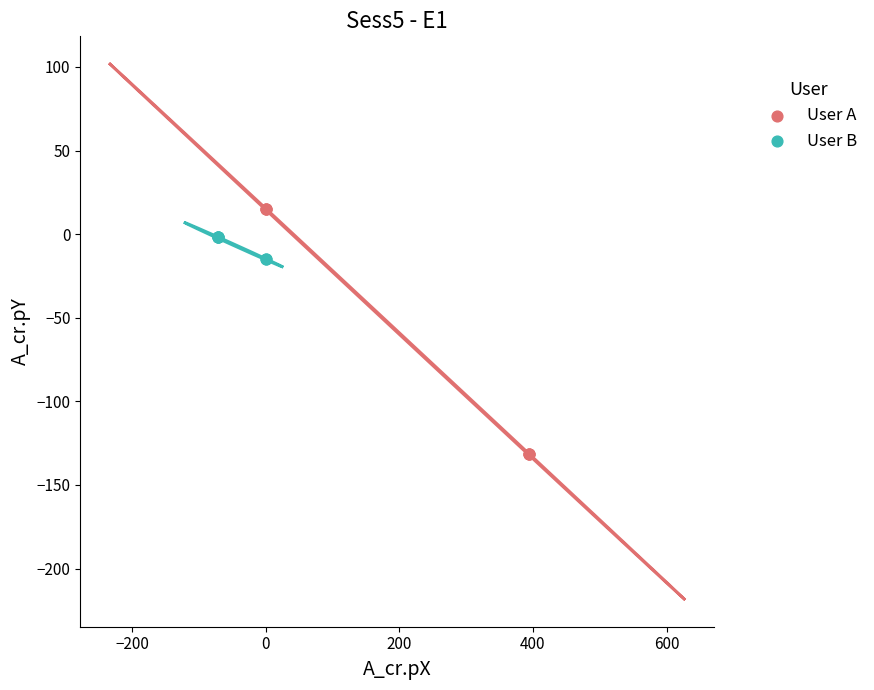

Which series contains the lowest Y value?

User A